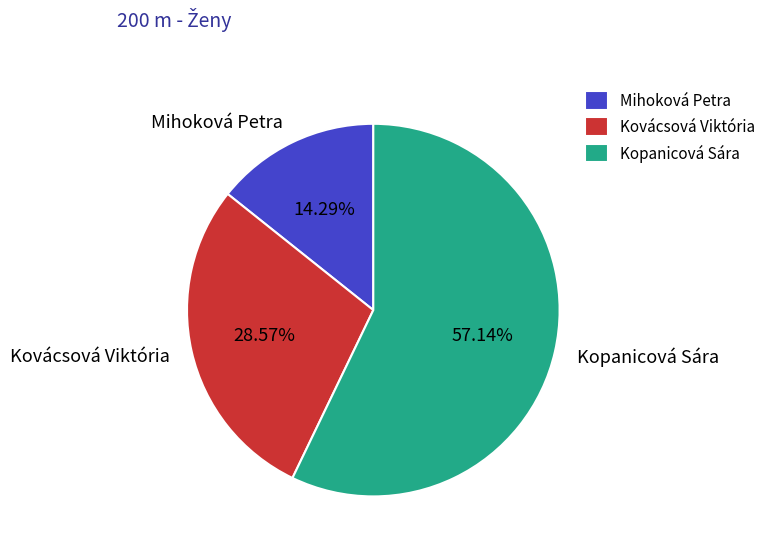

Is it true that Kovácsová Viktória is 29% of the pie?

True